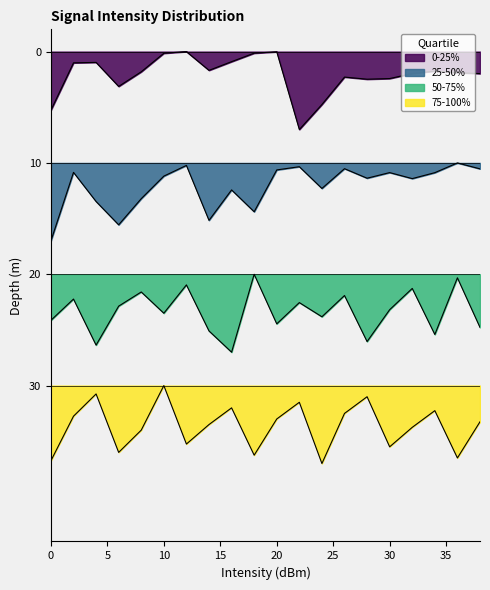

Is the value of 50-75% at 28 greater than the value of 25-50% at 18?

Yes